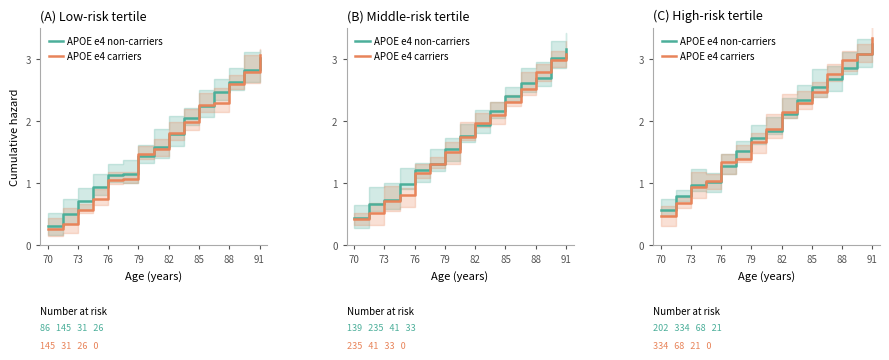

What is the sum of all APOE e4 non-carriers values?

28.6